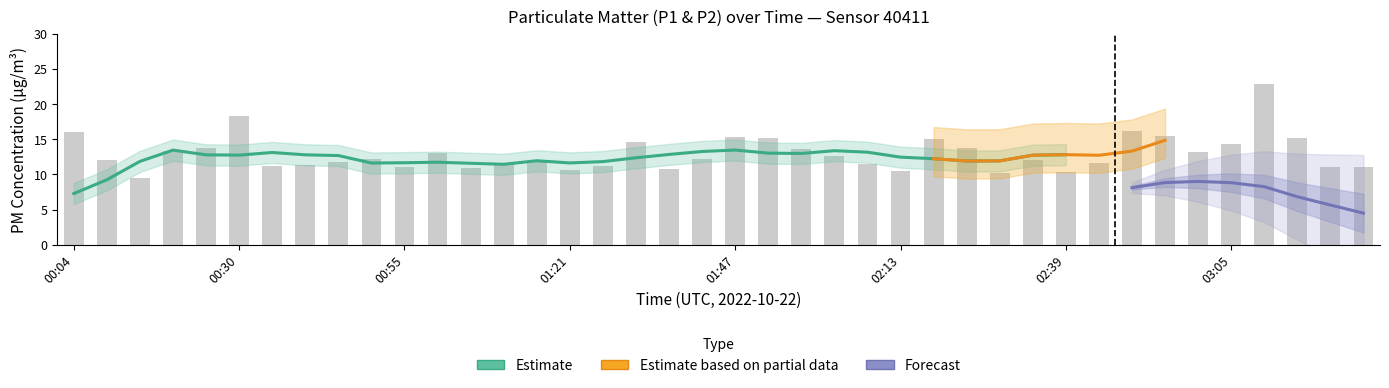

Rank the categories by value from highest to lowest.

03:10, 00:30, 02:49, 00:04, 02:54, 01:47, 01:52, 03:15, 02:18, 01:32, 03:05, 02:24, 00:25, 01:58, 00:20, 02:59, 01:00, 02:03, 01:42, 00:50, 02:34, 00:10, 01:16, 00:45, 02:44, 01:11, 02:08, 00:40, 00:35, 01:27, 00:55, 03:20, 03:25, 01:06, 01:37, 01:21, 02:13, 02:39, 02:29, 00:15